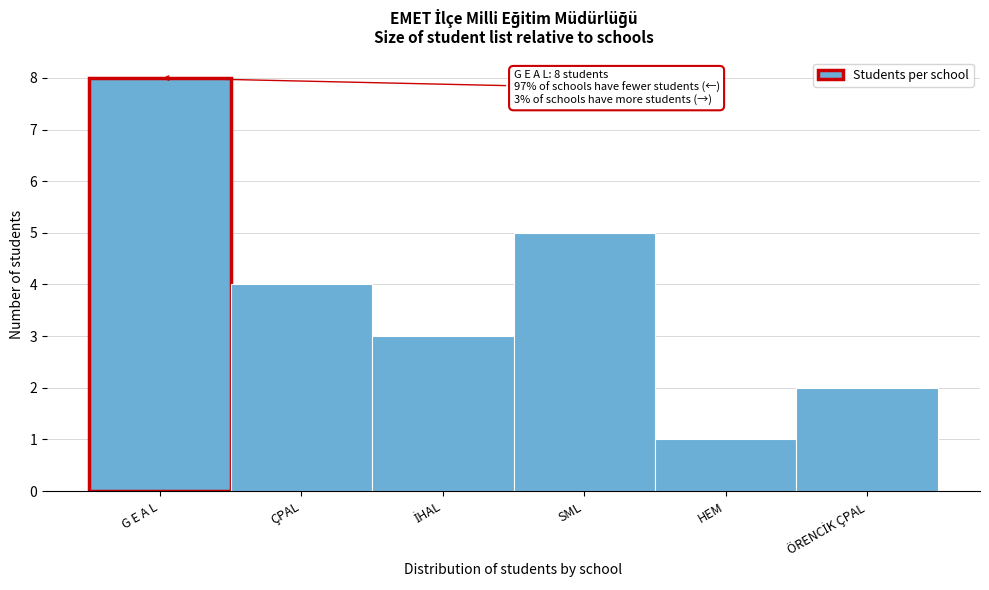

Reading right to left, transcribe all the data shown in this chart.

2	1	5	3	4	8